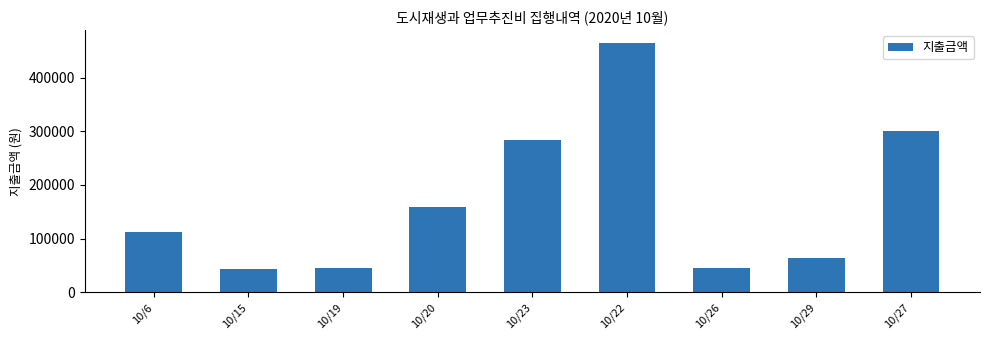

What is the maximum value shown in the chart?

465000